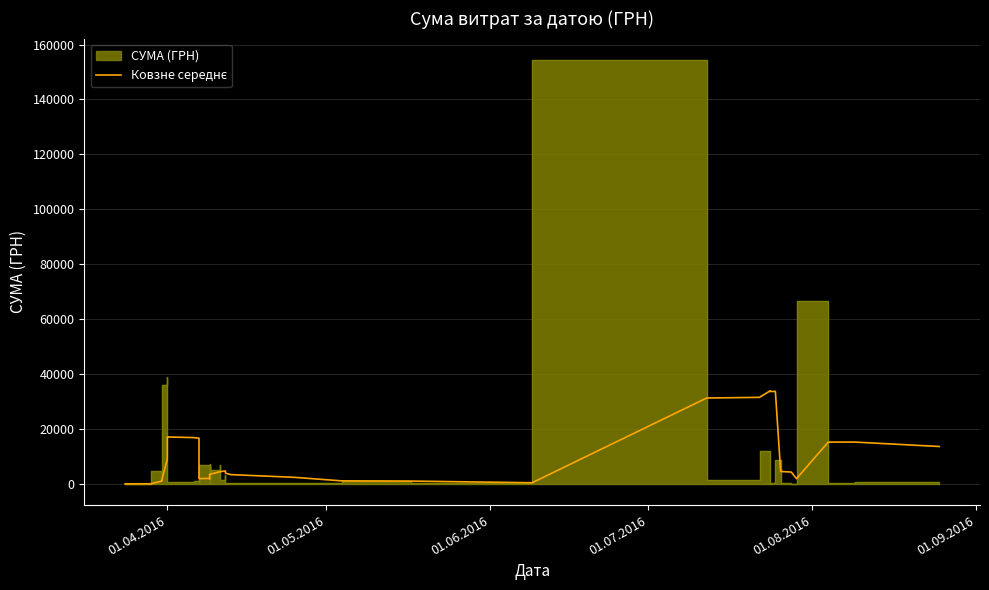

How many lines are shown in the chart?

1